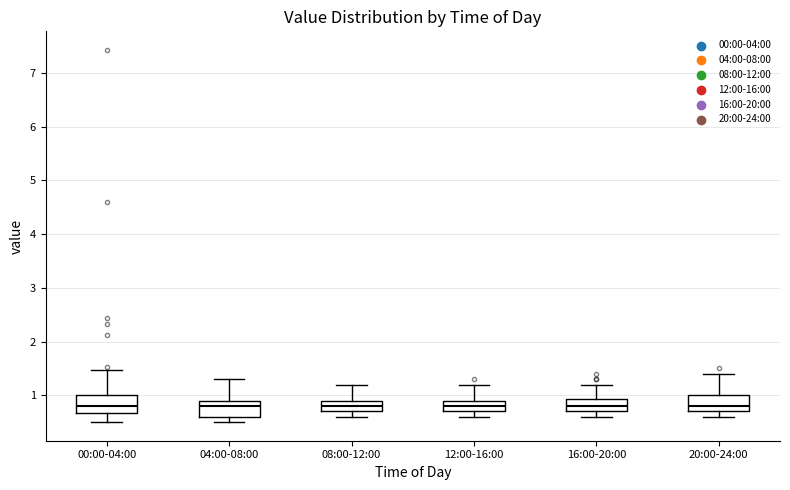

Where does the lower whisker of the box for 00:00-04:00 end on the y-axis? The values are not printed on the chart, so give them approximately, as read against the axis.

0.5